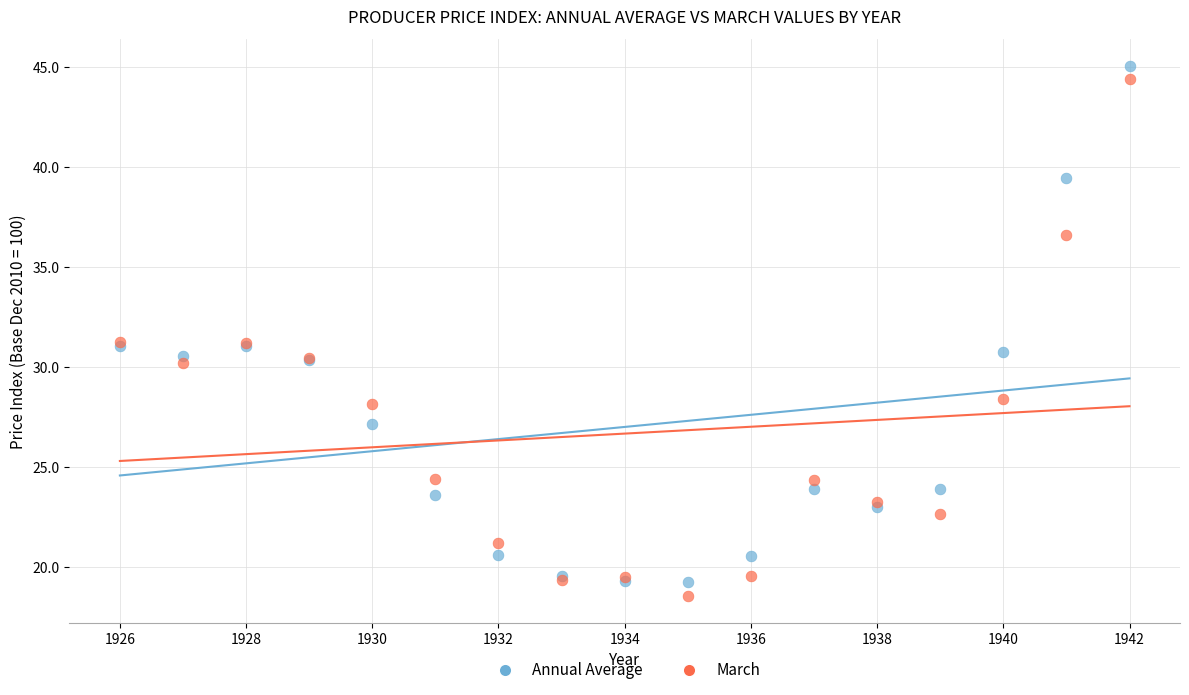

Which series contains the lowest Y value?

March